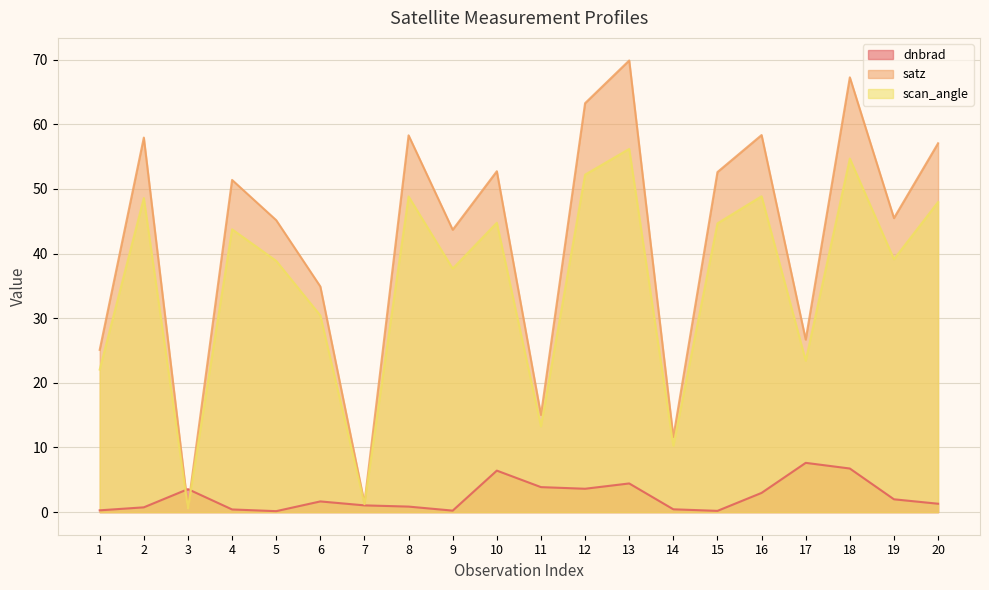

Which series changed the most between 9 and 10?

satz